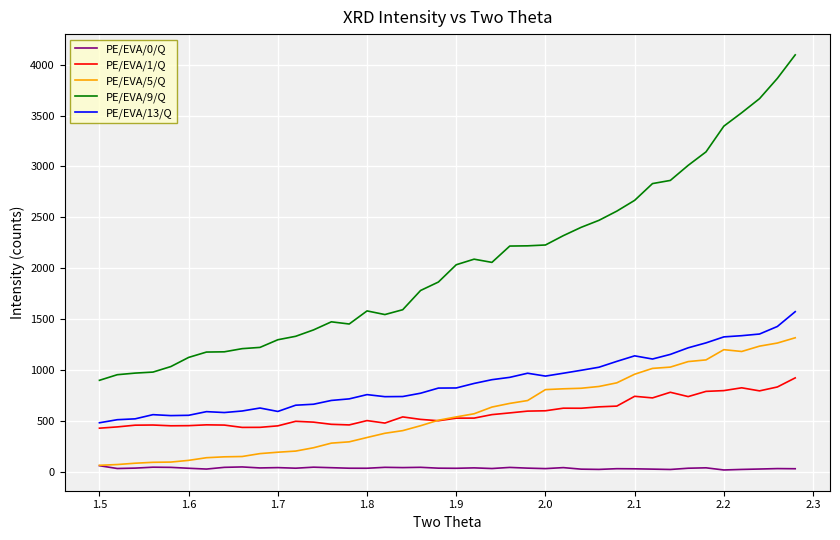

What is the minimum value for PE/EVA/9/Q?

897.2